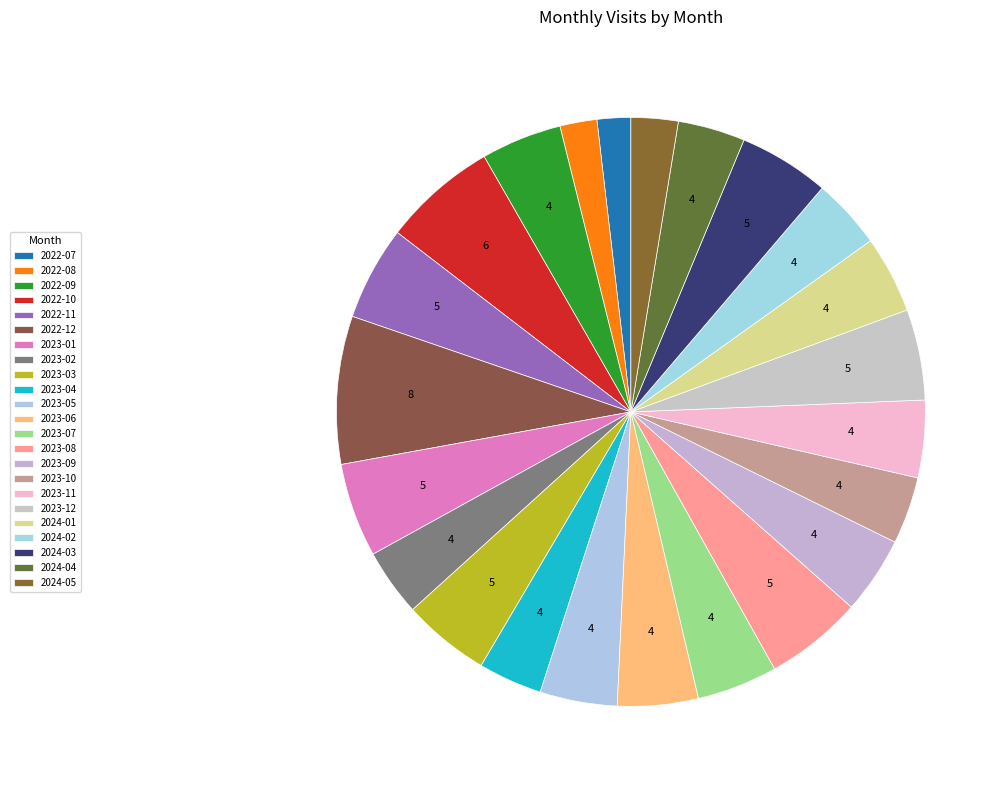

True or false: 2023-10 accounts for 4% of the total.

True